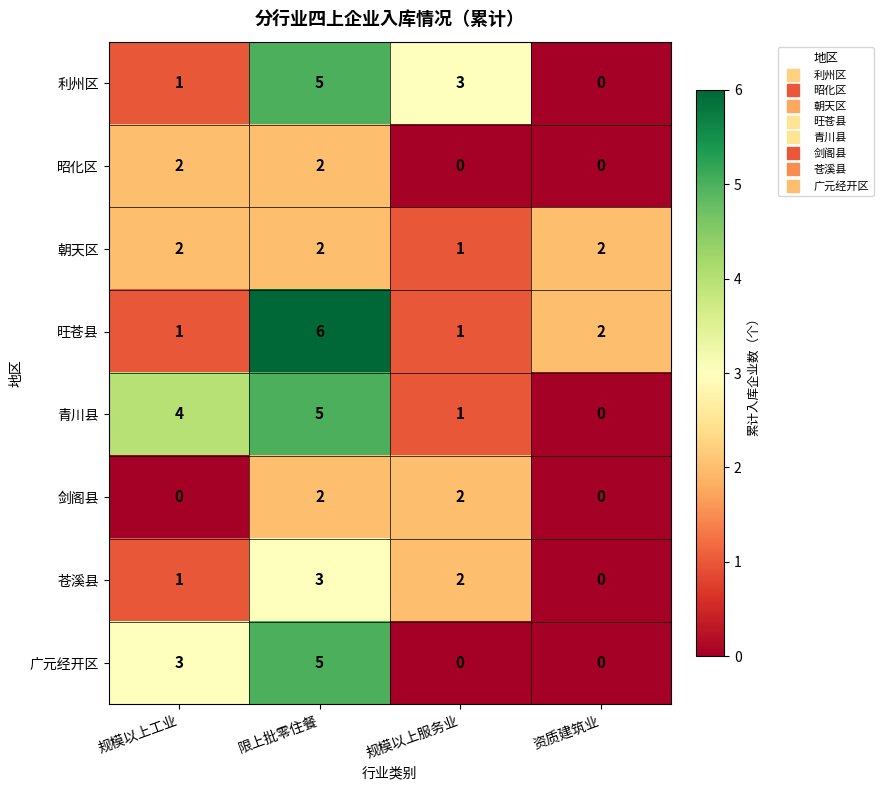

Which series changed the most between 规模以上工业 and 限上批零住餐?

旺苍县